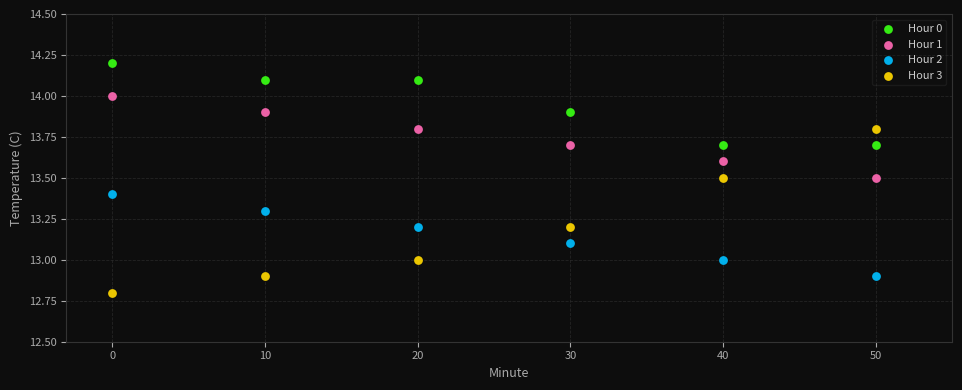

Which series has the widest spread of Y values?

Hour 3